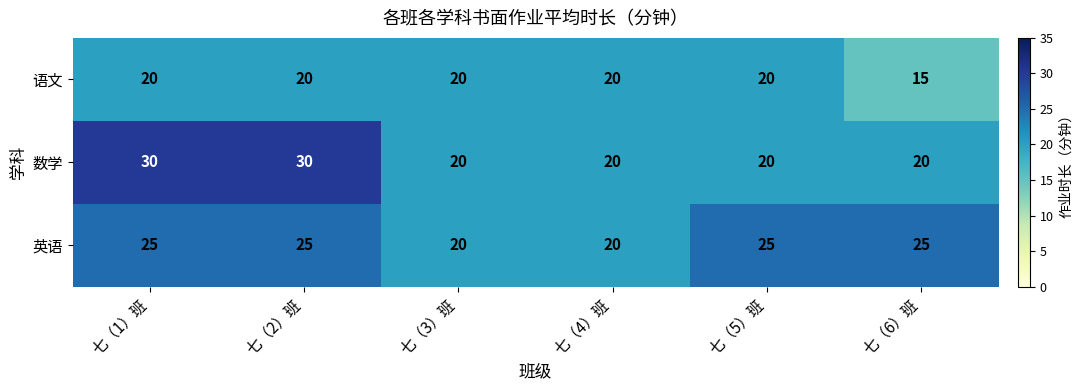

The value of 数学 at 七（3）班 is 20. True or false?

True